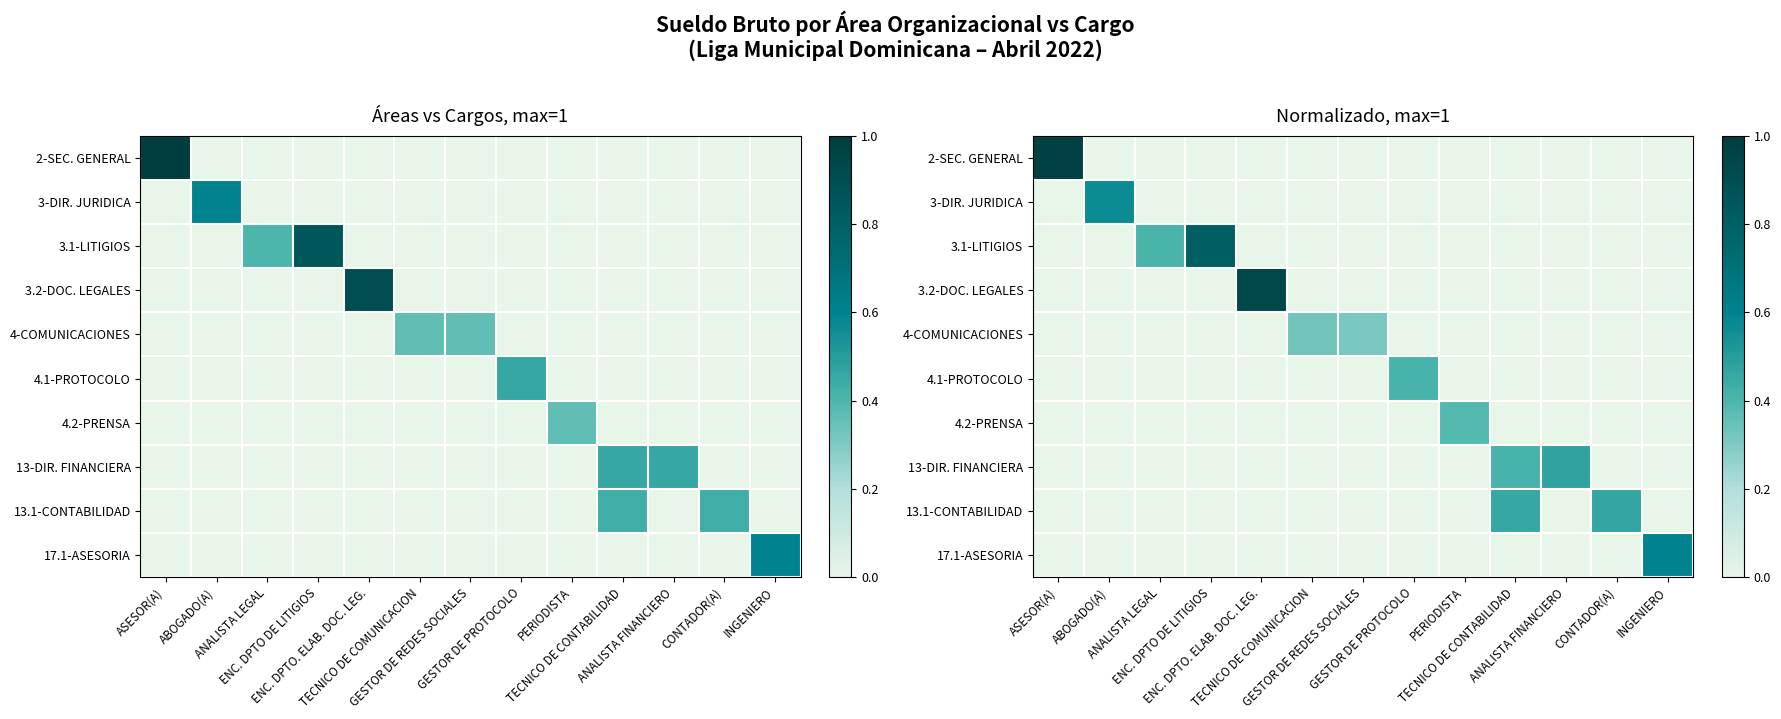

What is the difference between the highest and lowest values at ABOGADO(A)?

0.6